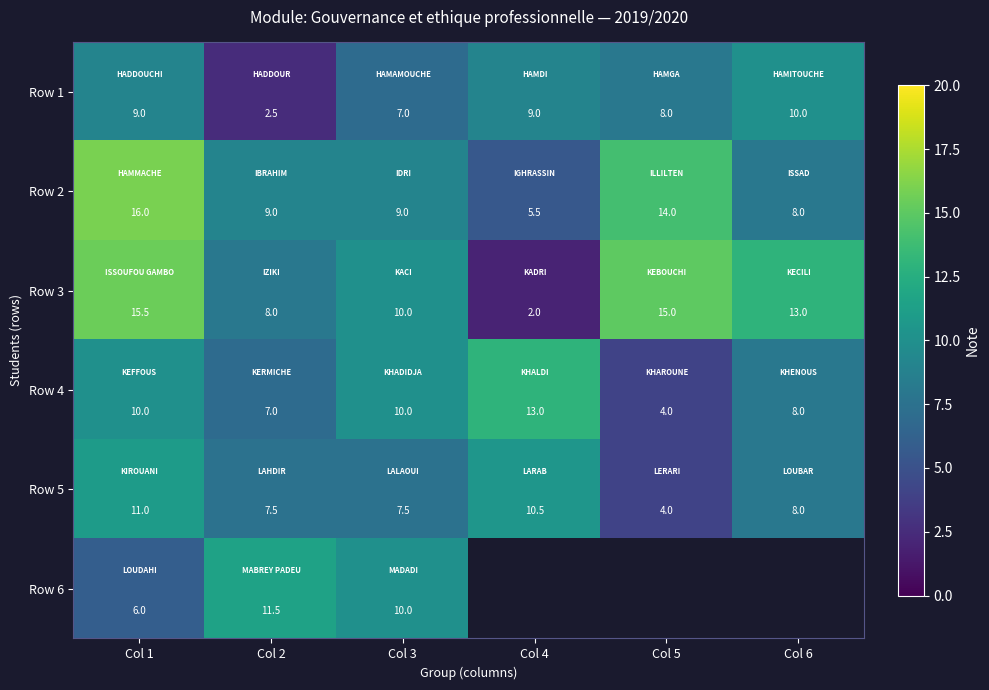

Where does the Row 5 series first go above 8?

Col 1